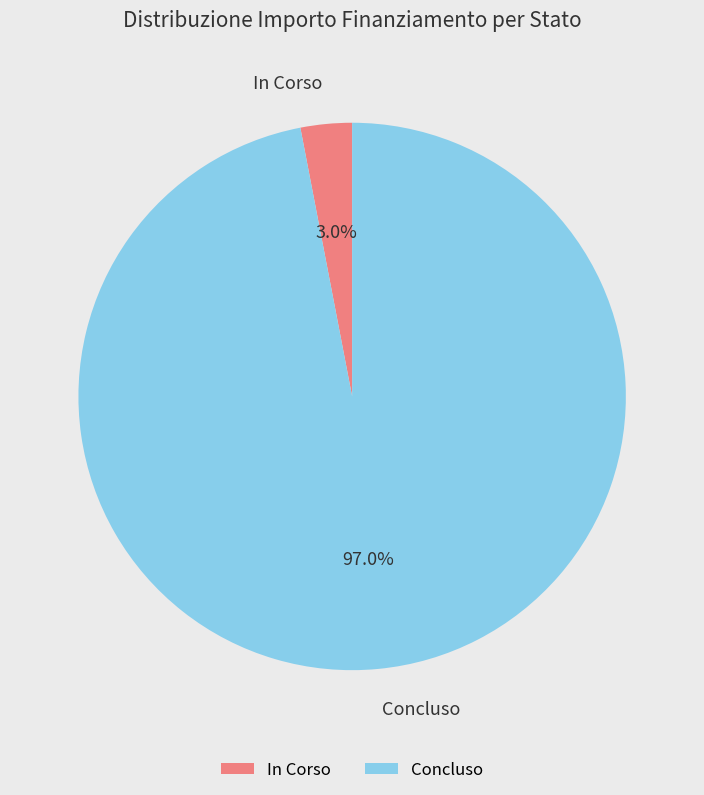

Which category has the biggest portion of the pie?

Concluso